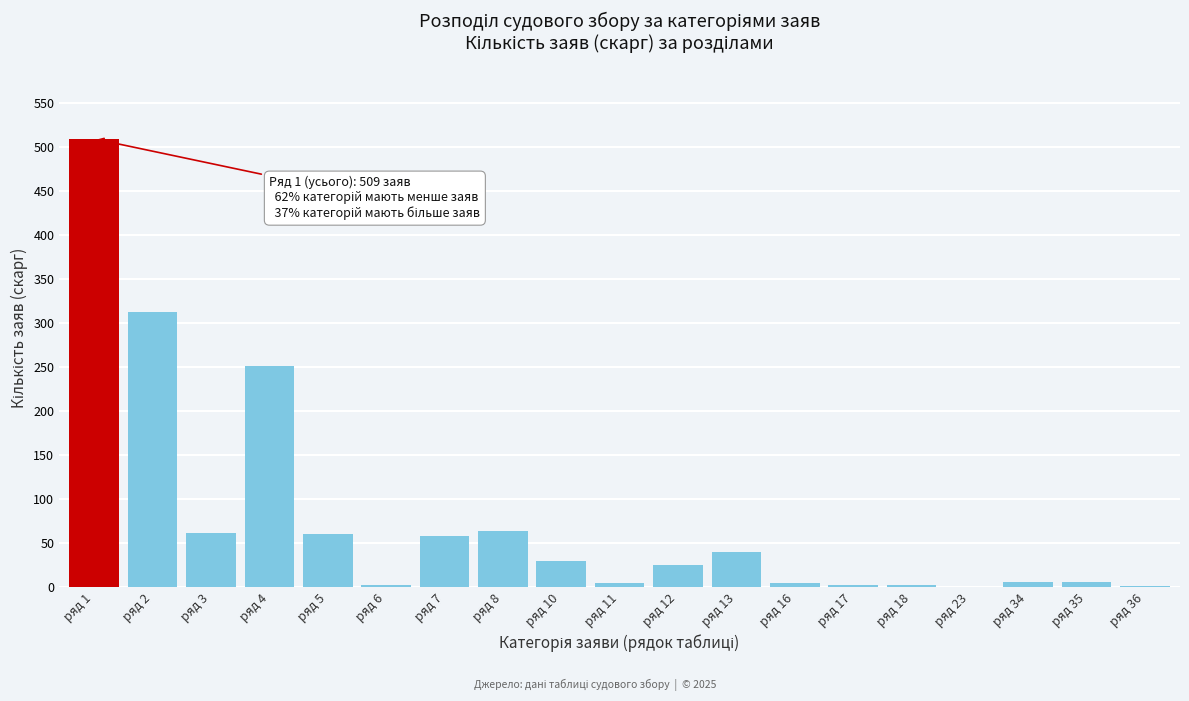

At which category does the chart reach its peak across all series?

ряд 1